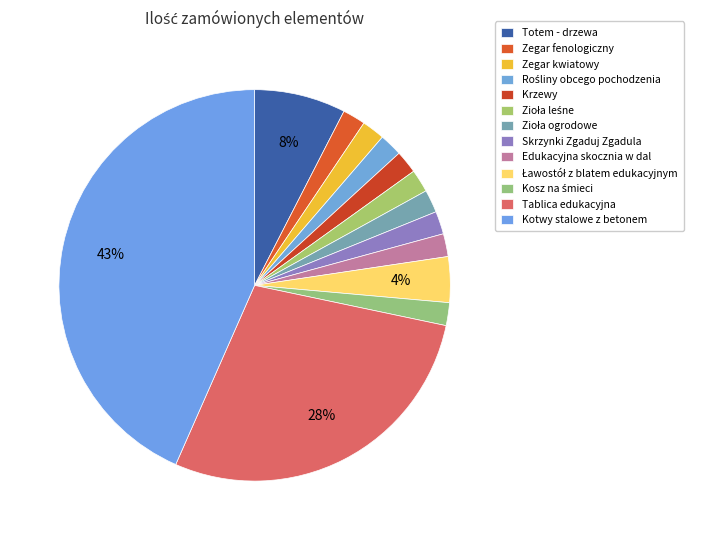

To the nearest percent, what percentage of the pie is Kosz na śmieci?

2%